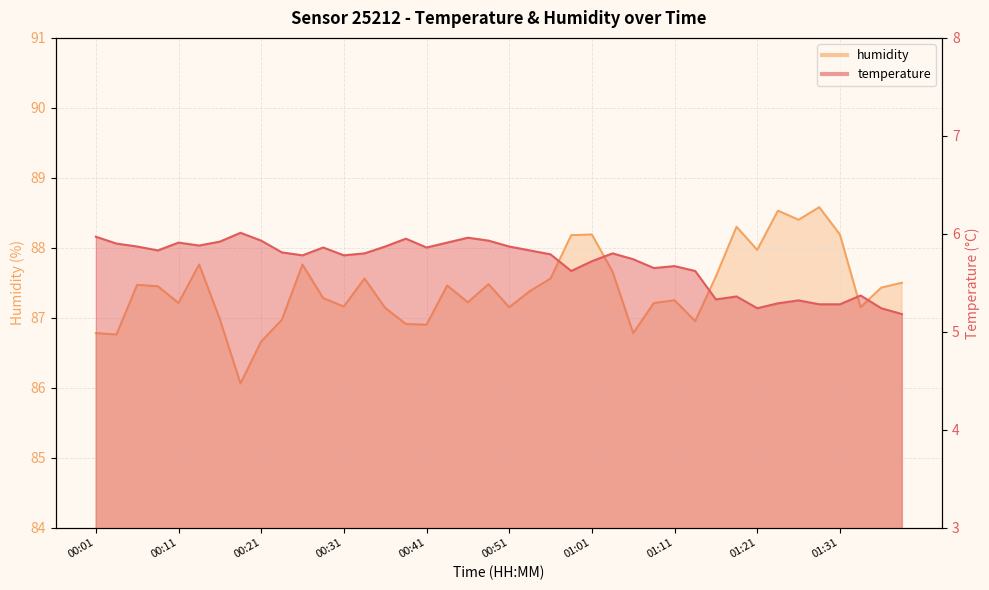

True or false: humidity has more than 0 points higher than both neighbors.

True